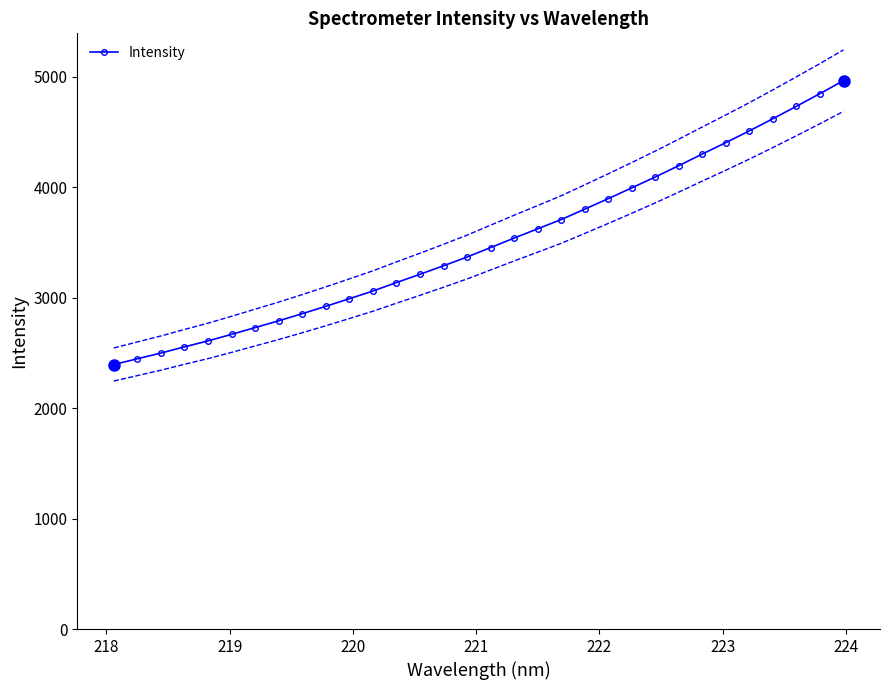

What is the highest value of the Intensity series?

4964.4